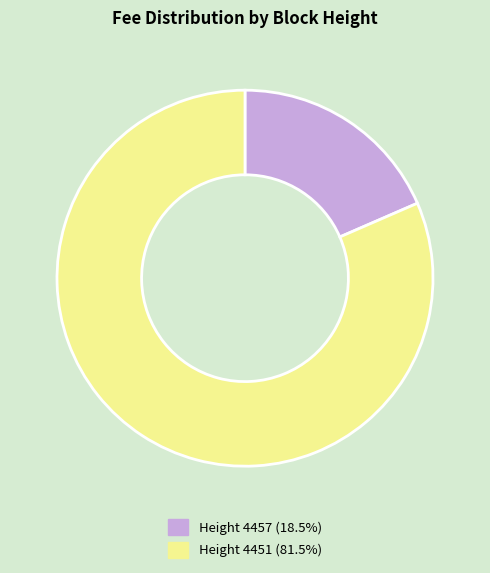

Does any single category account for the majority?

Yes